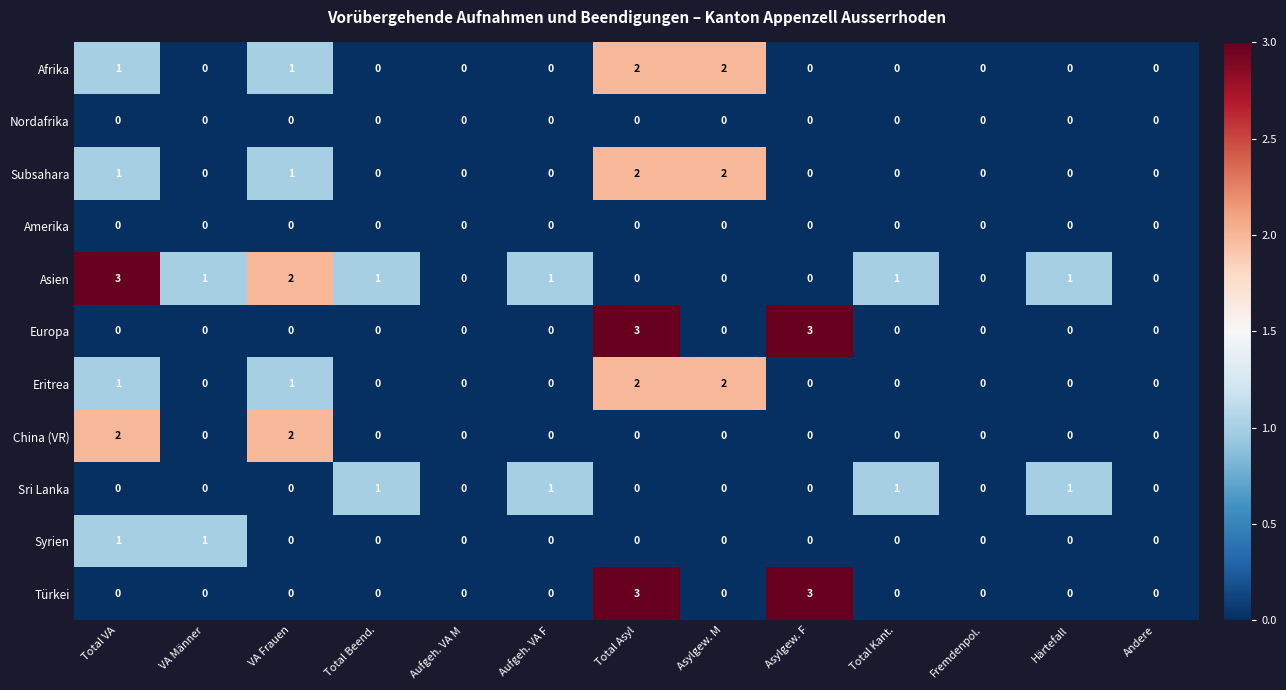

The Afrika series shows 0 at Asylgew. F. True or false?

True